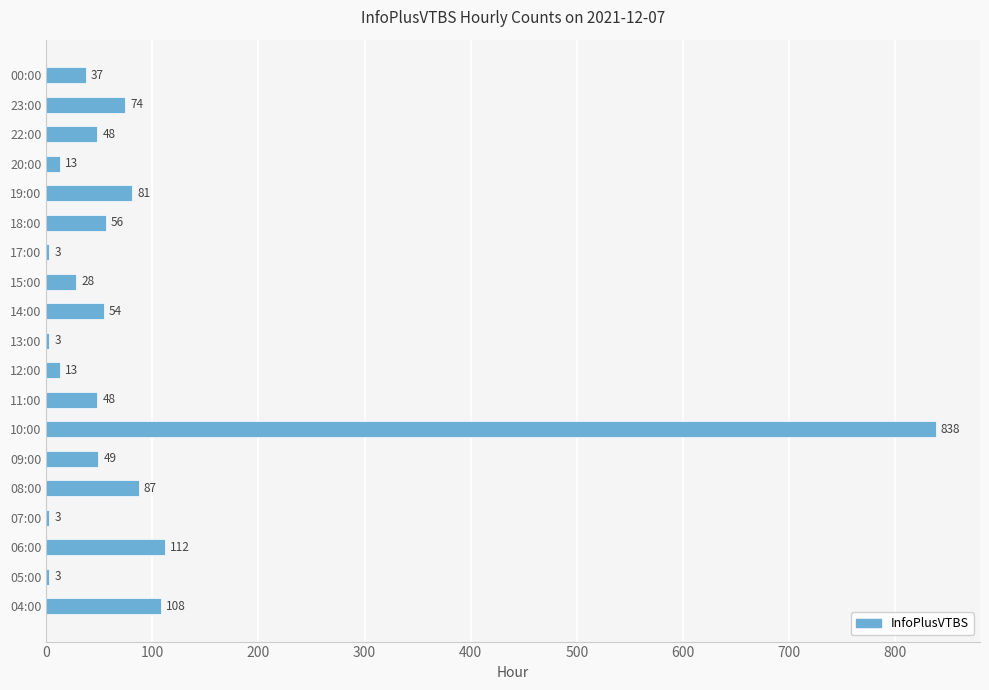

What is the difference between the maximum and minimum values?

835